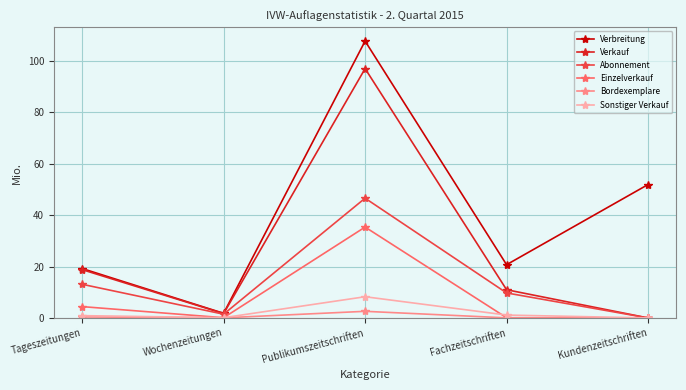

True or false: Verbreitung has more than 2 points higher than both neighbors.

False